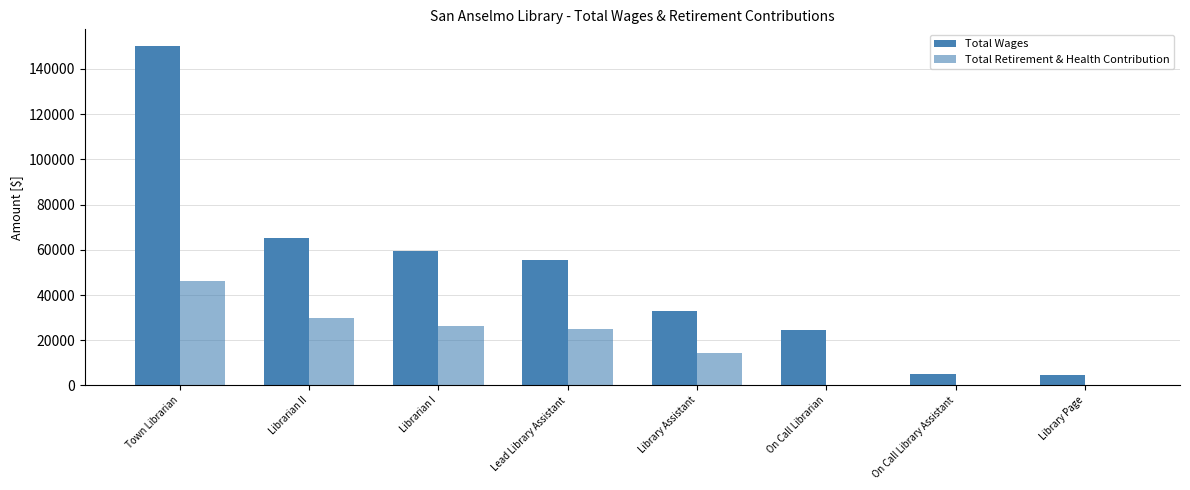

How many distinct data groups are displayed?

2